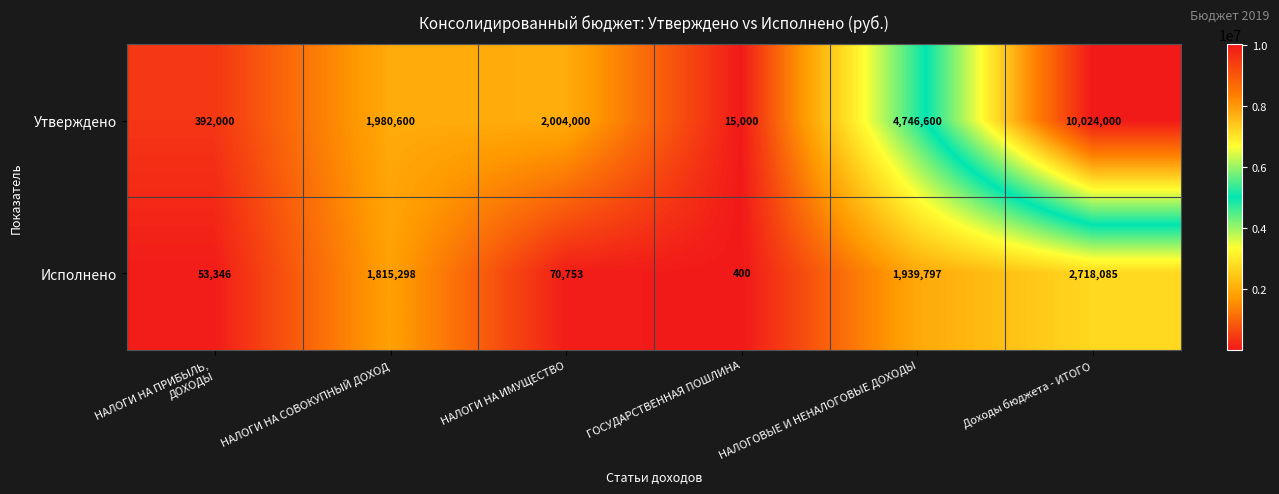

True or false: Исполнено has a value of 1815298 at НАЛОГИ НА СОВОКУПНЫЙ ДОХОД.

True